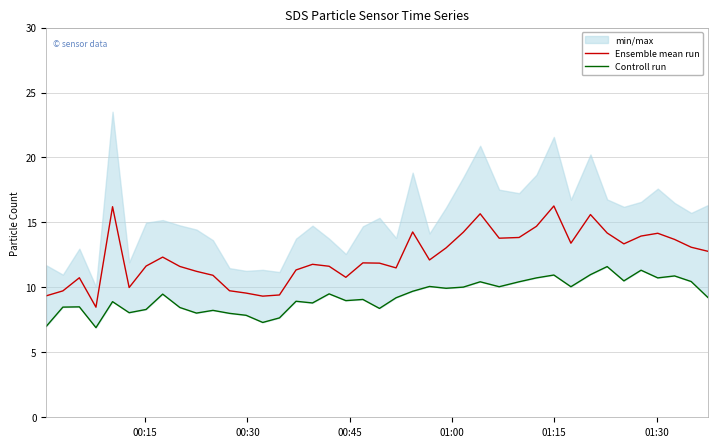

True or false: Controll run and Ensemble mean run intersect in this chart.

False